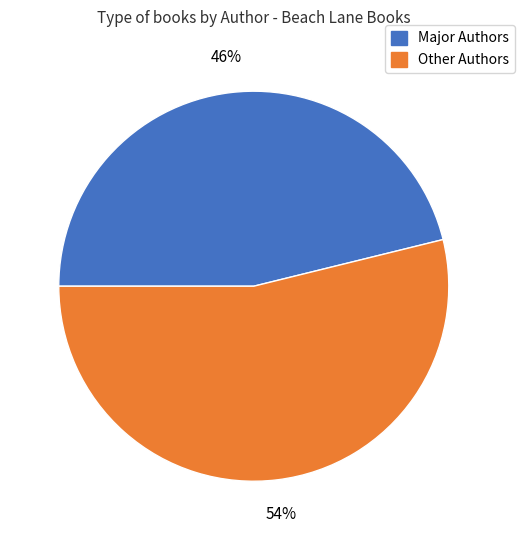

How many slices are in this pie chart?

2